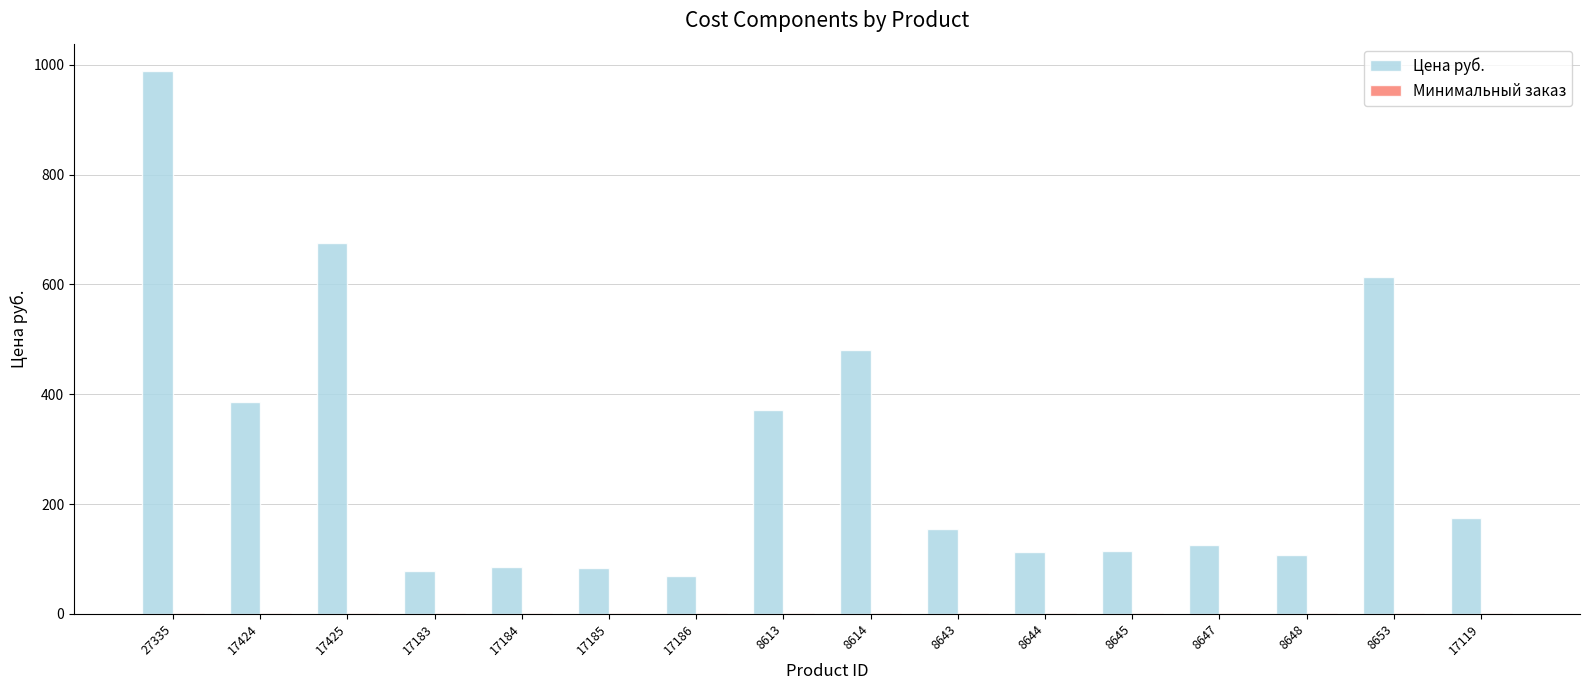

How many categories are shown in the chart?

16